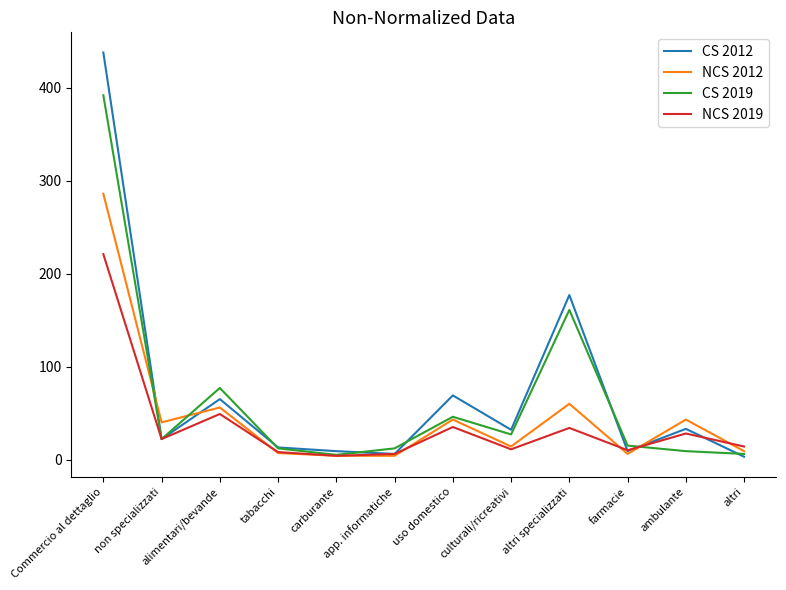

What is the sum of the NCS 2012 values at non specializzati and altri?

49